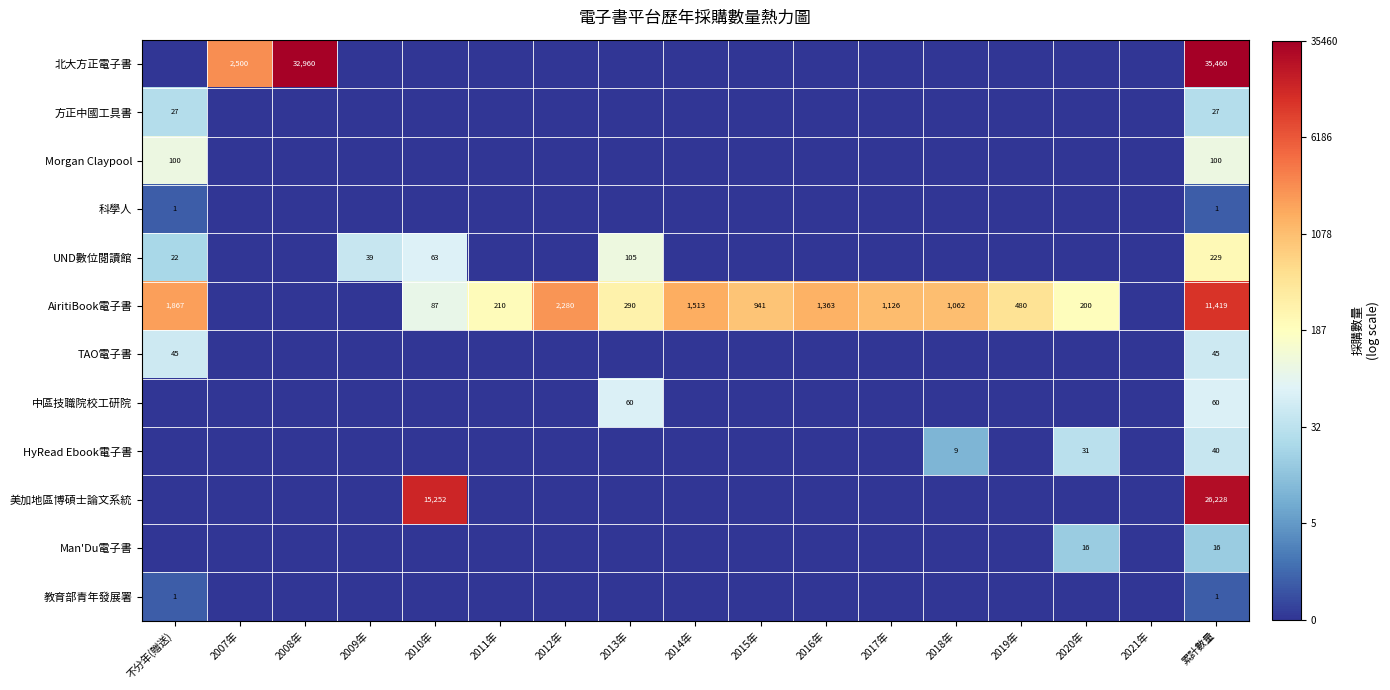

What is the sum of the AiritiBook電子書 values at 2017年 and 2010年?

1213